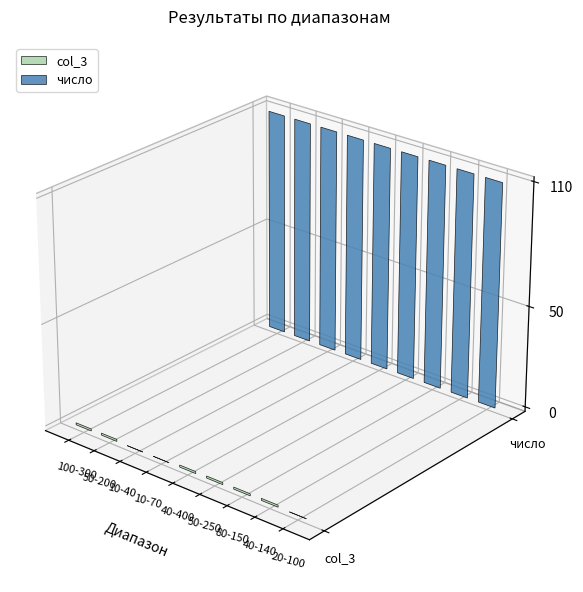

How many bars are there in total?

18